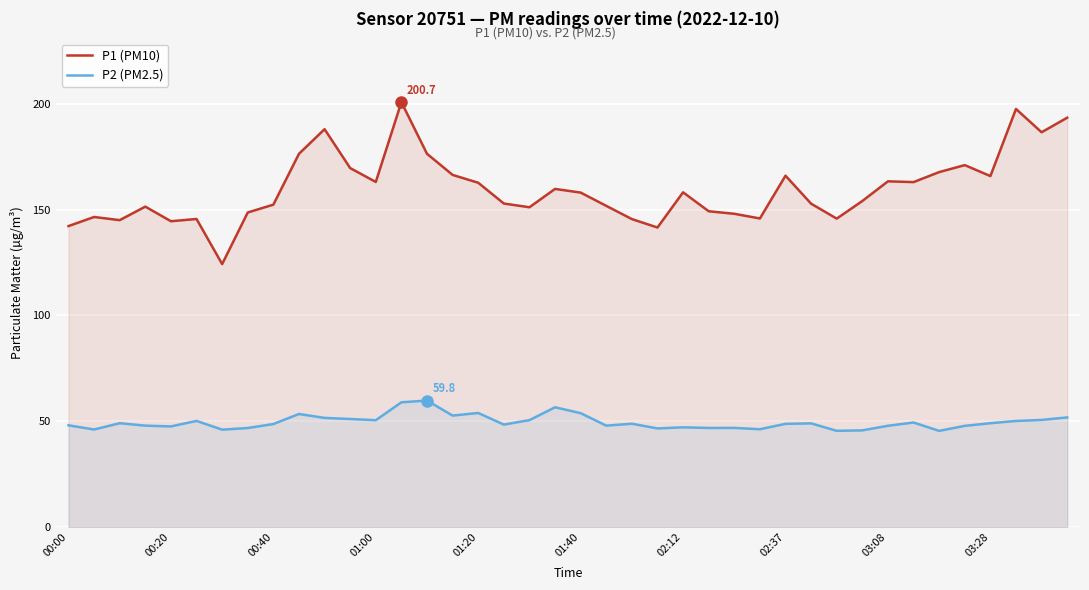

True or false: P1 (PM10) has more than 2 points higher than both neighbors.

True